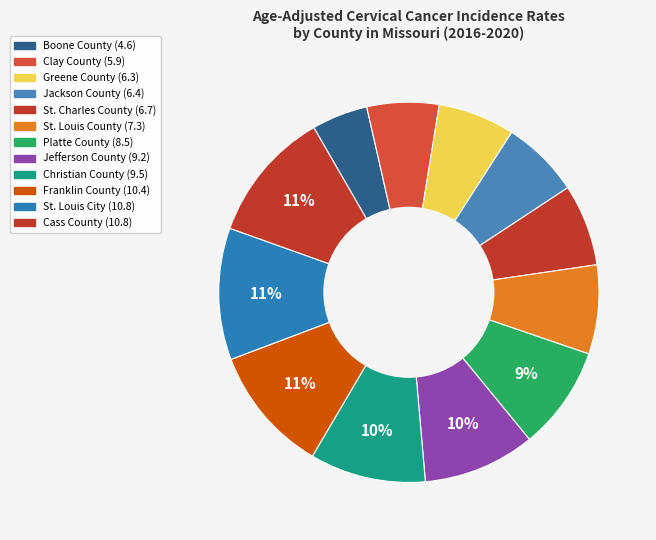

What is the smallest slice in the pie chart?

Boone County